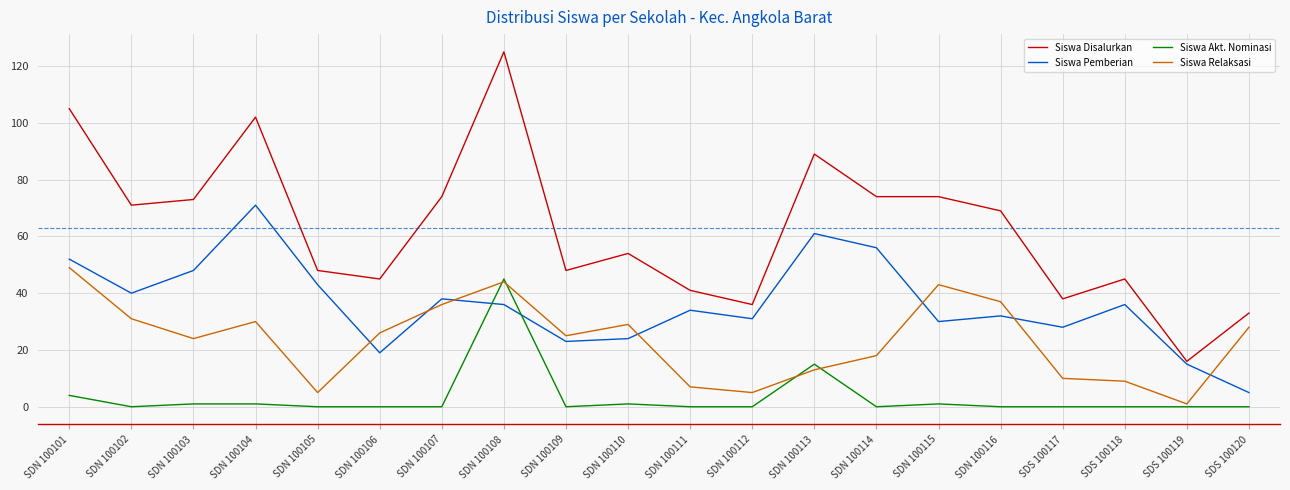

Reading left to right, list all the values displayed in this chart.

Siswa Disalurkan: 105	71	73	102	48	45	74	125	48	54	41	36	89	74	74	69	38	45	16	33
Siswa Pemberian: 52	40	48	71	43	19	38	36	23	24	34	31	61	56	30	32	28	36	15	5
Siswa Akt. Nominasi: 4	0	1	1	0	0	0	45	0	1	0	0	15	0	1	0	0	0	0	0
Siswa Relaksasi: 49	31	24	30	5	26	36	44	25	29	7	5	13	18	43	37	10	9	1	28